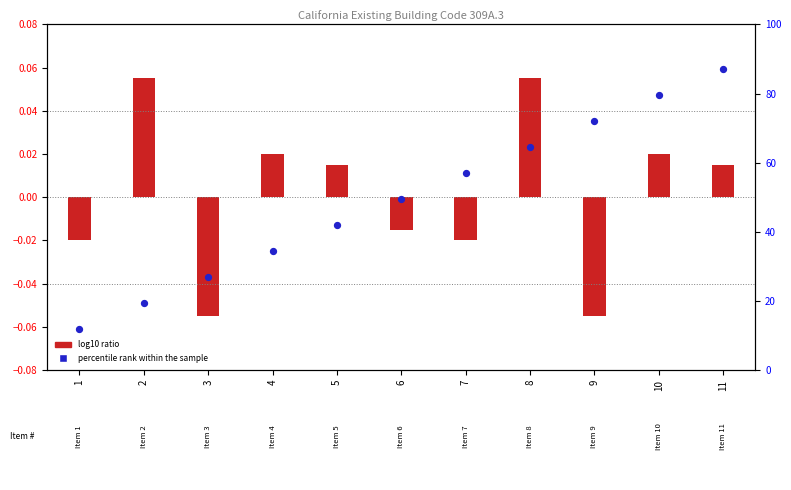

Which series has the widest spread of Y values?

percentile rank within the sample